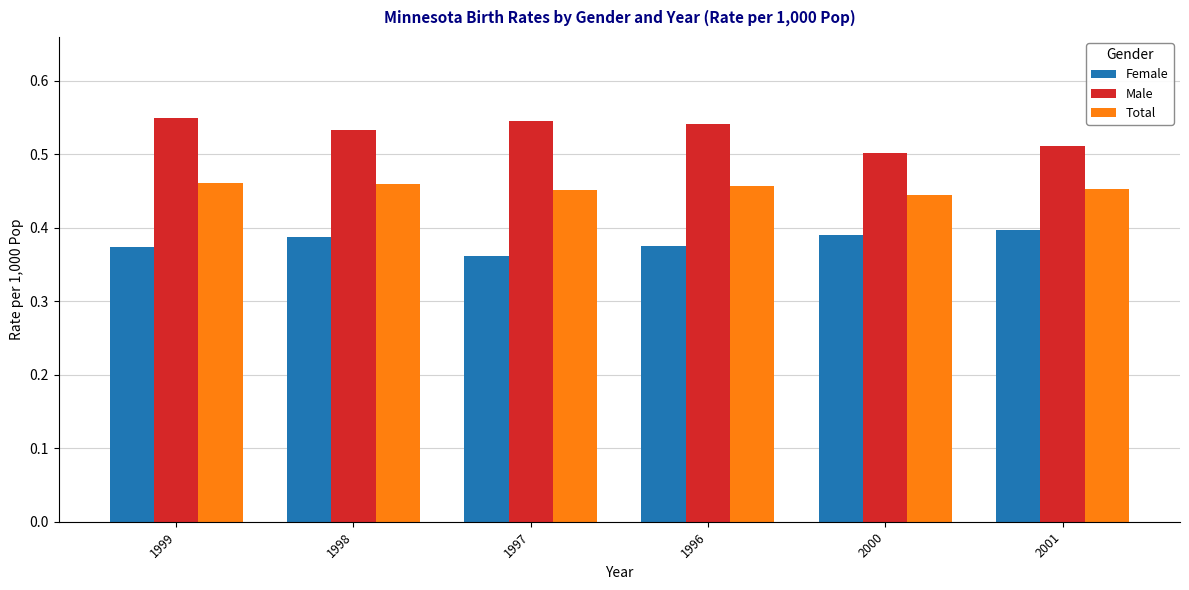

How many data points does each series have?

6